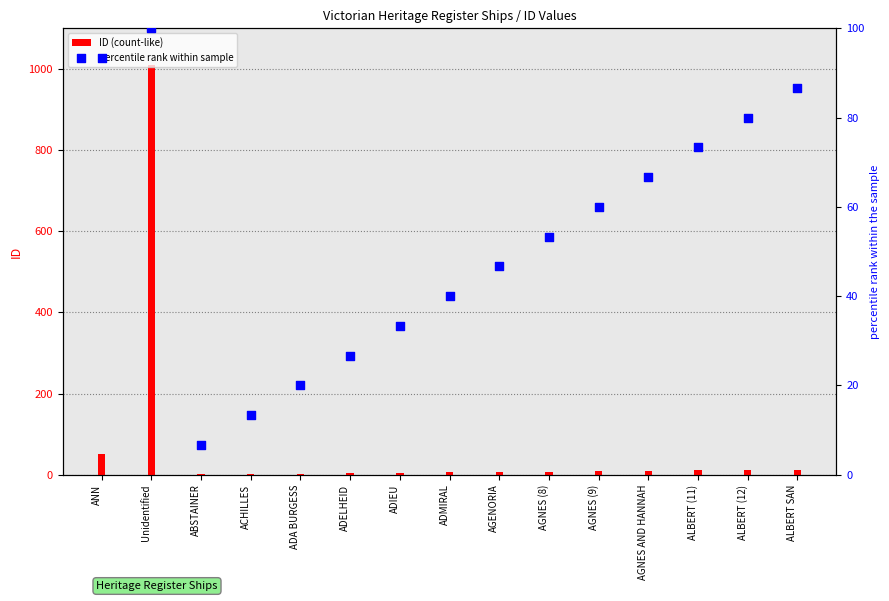

Which series contains the highest Y value?

ID (count-like)